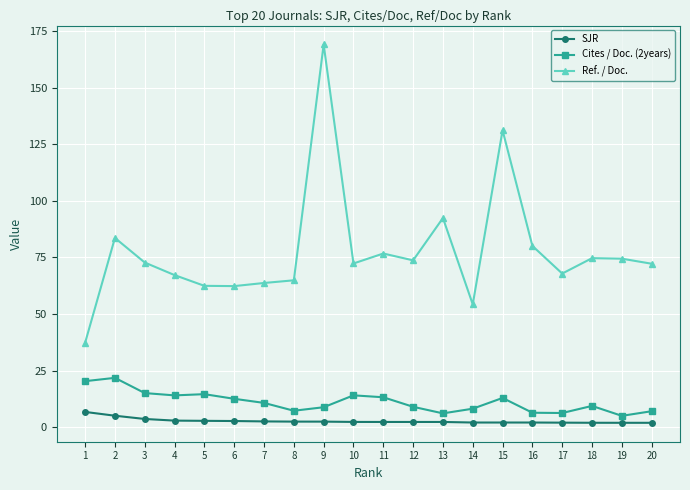

Which series has the largest total across all categories?

Ref. / Doc.